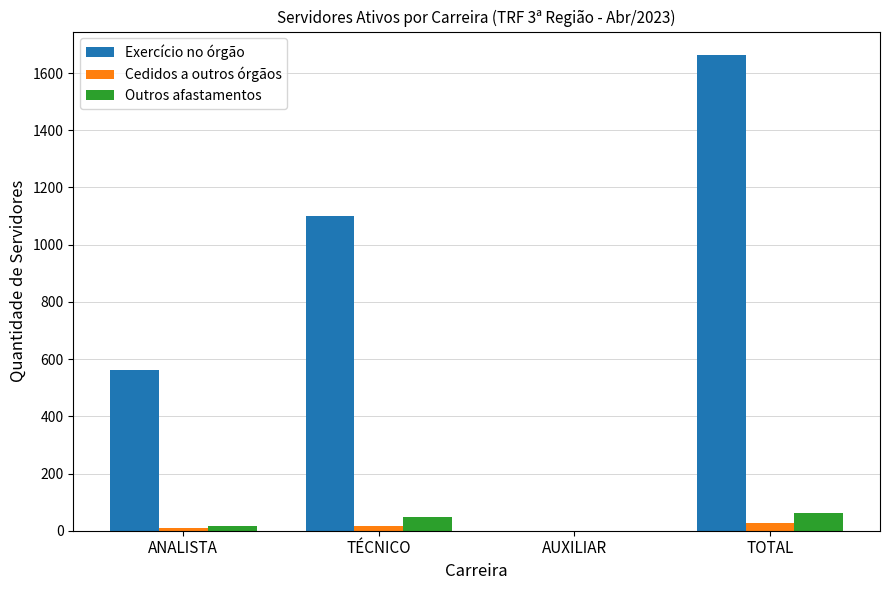

Is it true that Cedidos a outros órgãos equals 17 at TÉCNICO?

True